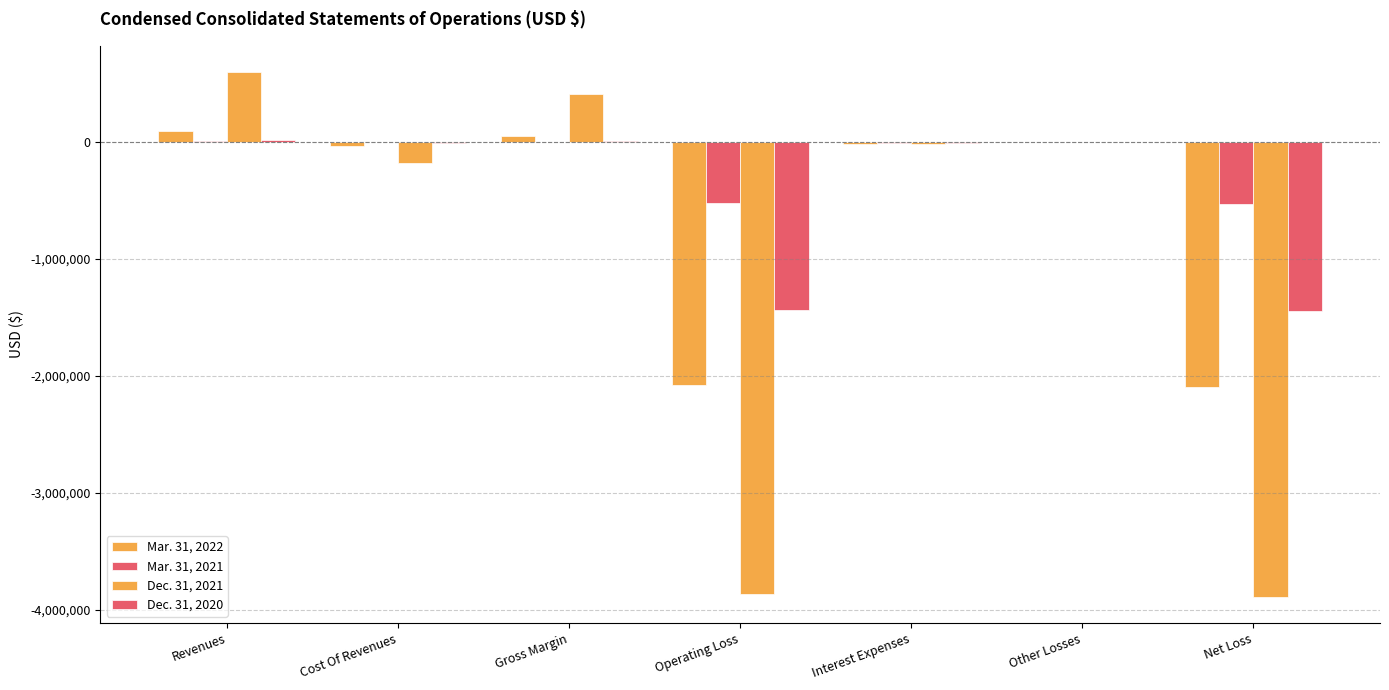

Does the chart contain stacked bars?

No